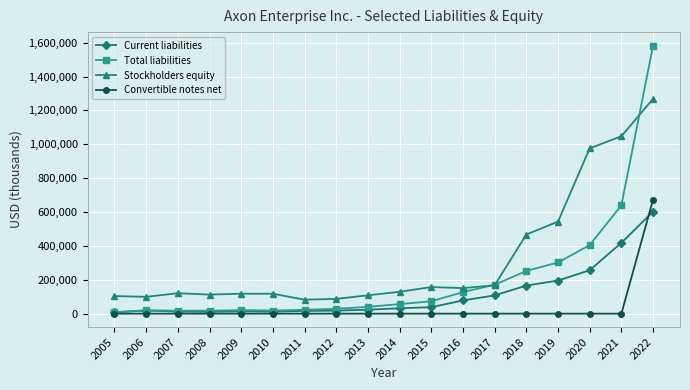

What is the greatest value displayed?

1583403